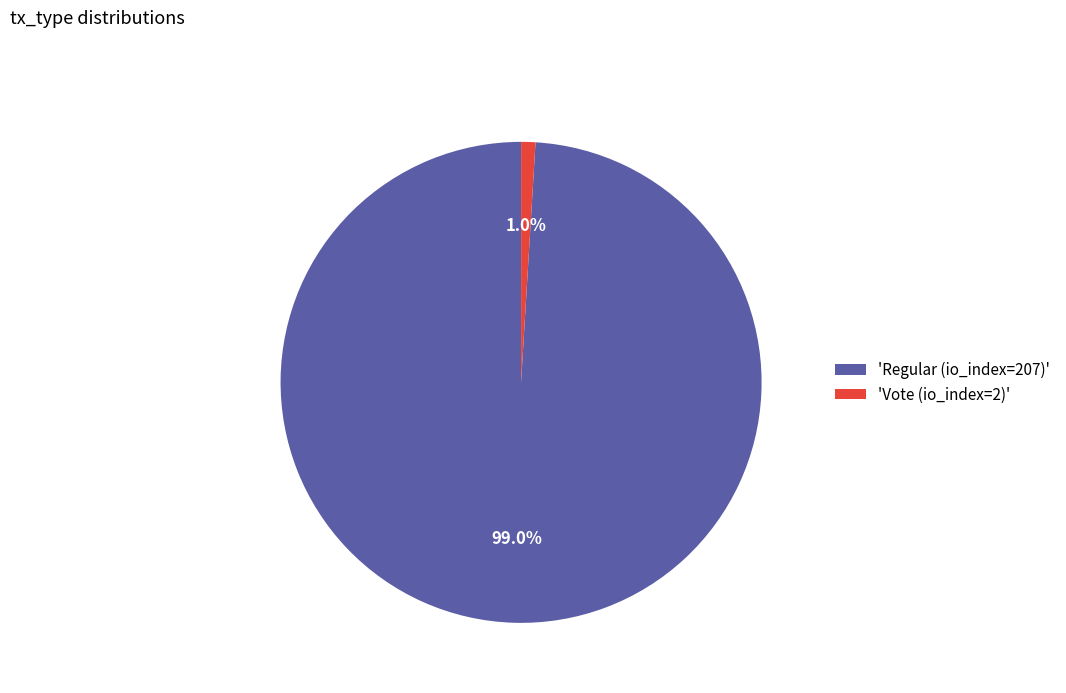

Which category accounts for the majority?

'Regular (io_index=207)'